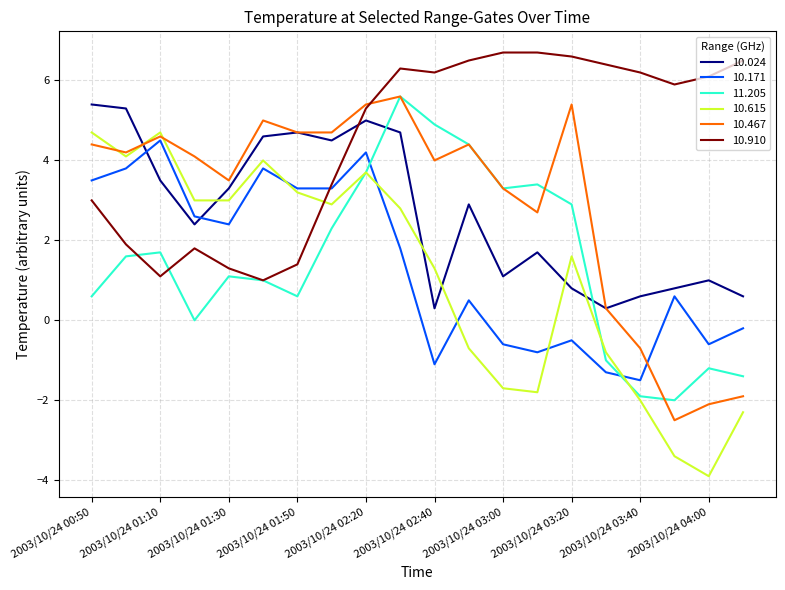

True or false: 10.467 and 10.024 cross at least once.

True